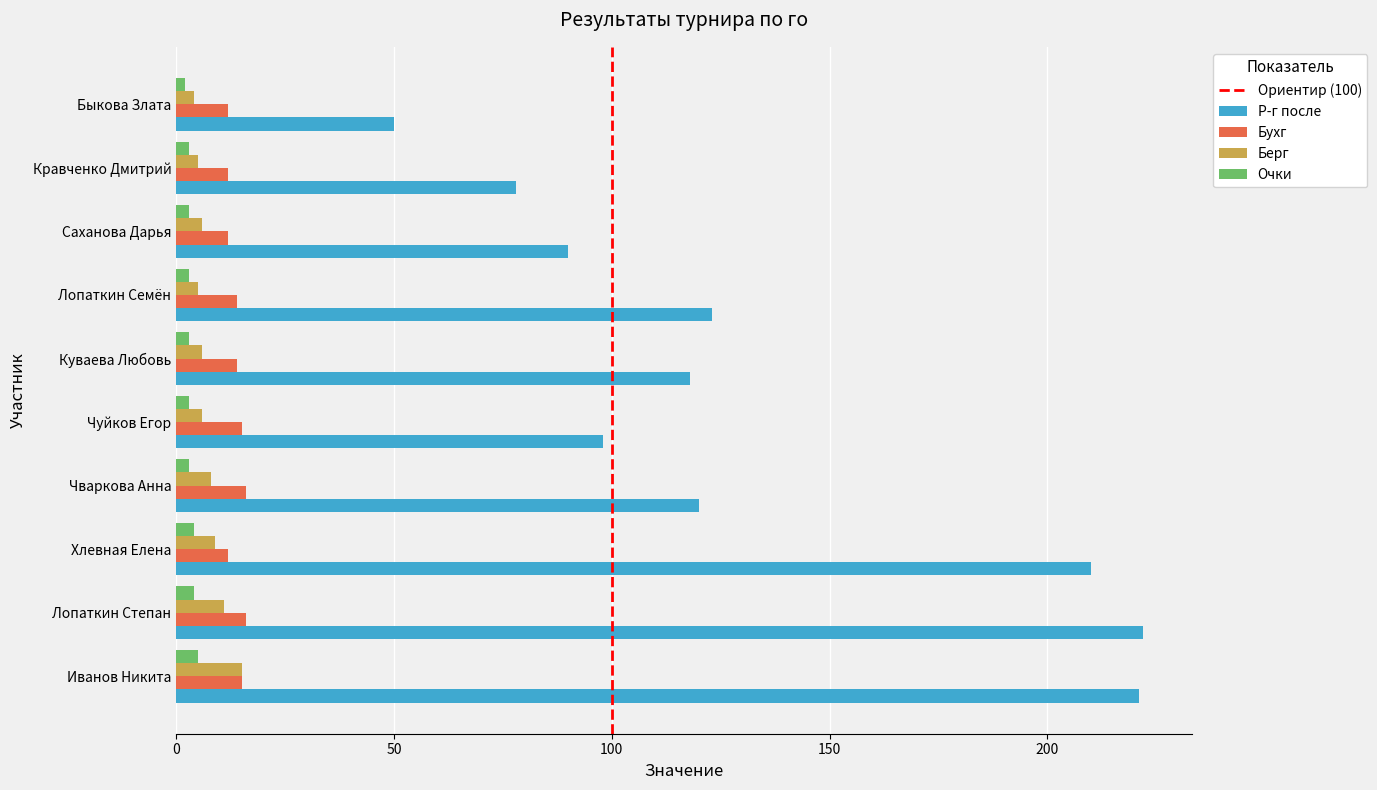

Is the value of Бухг at Куваева Любовь greater than the value of Очки at Куваева Любовь?

Yes